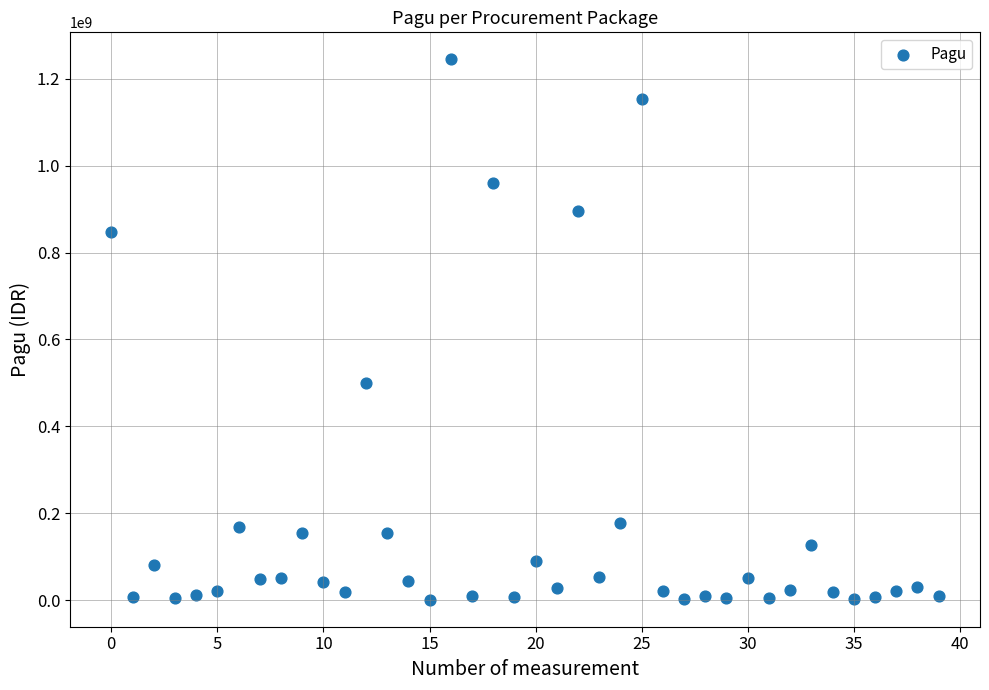

What is the range of Y values (max minus min)?

1244080000